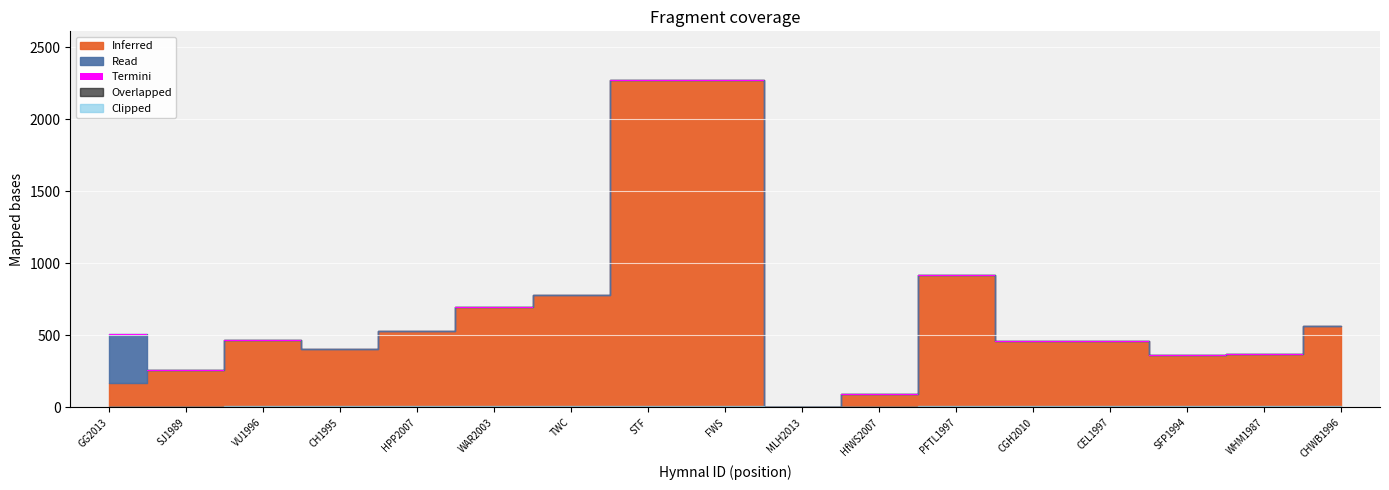

Which series changed the most between SJ1989 and PFTL1997?

Inferred